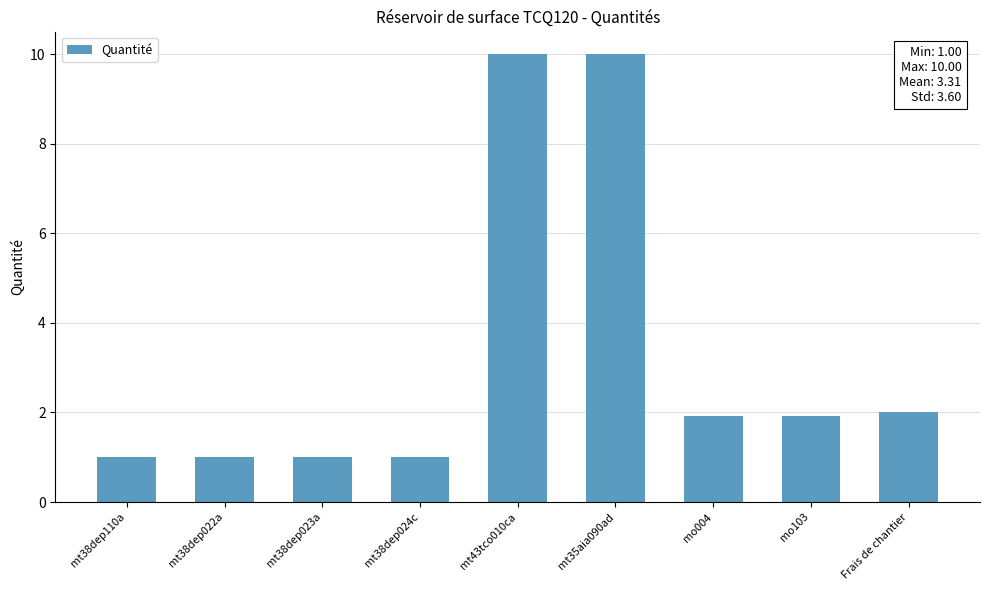

Is it true that the value at mt38dep022a is 1.0?

True